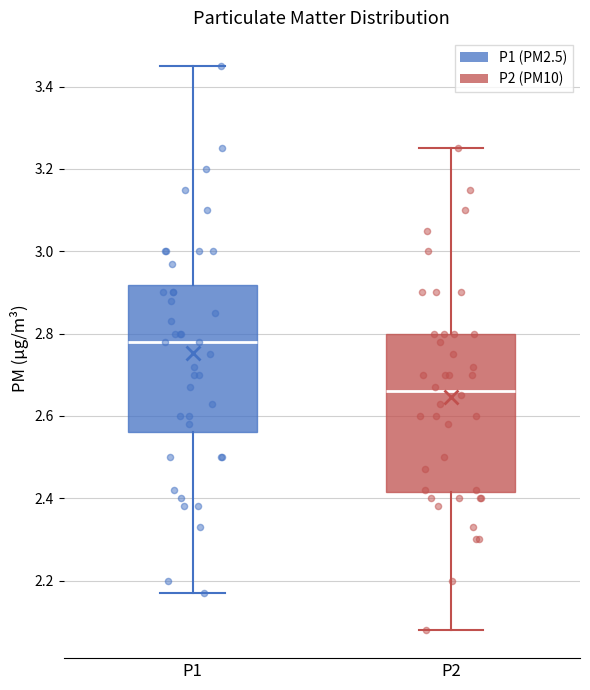

Where does the median line of the box for P2 sit on the y-axis? The values are not printed on the chart, so give them approximately, as read against the axis.

2.66